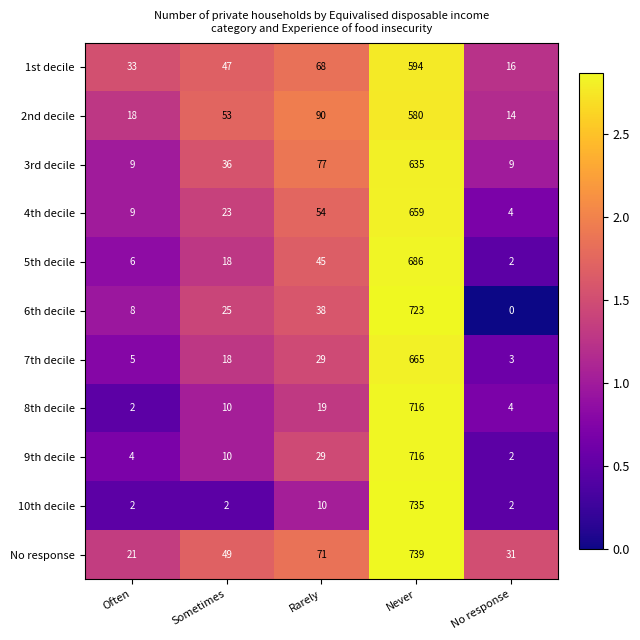

What is the greatest value displayed?

739